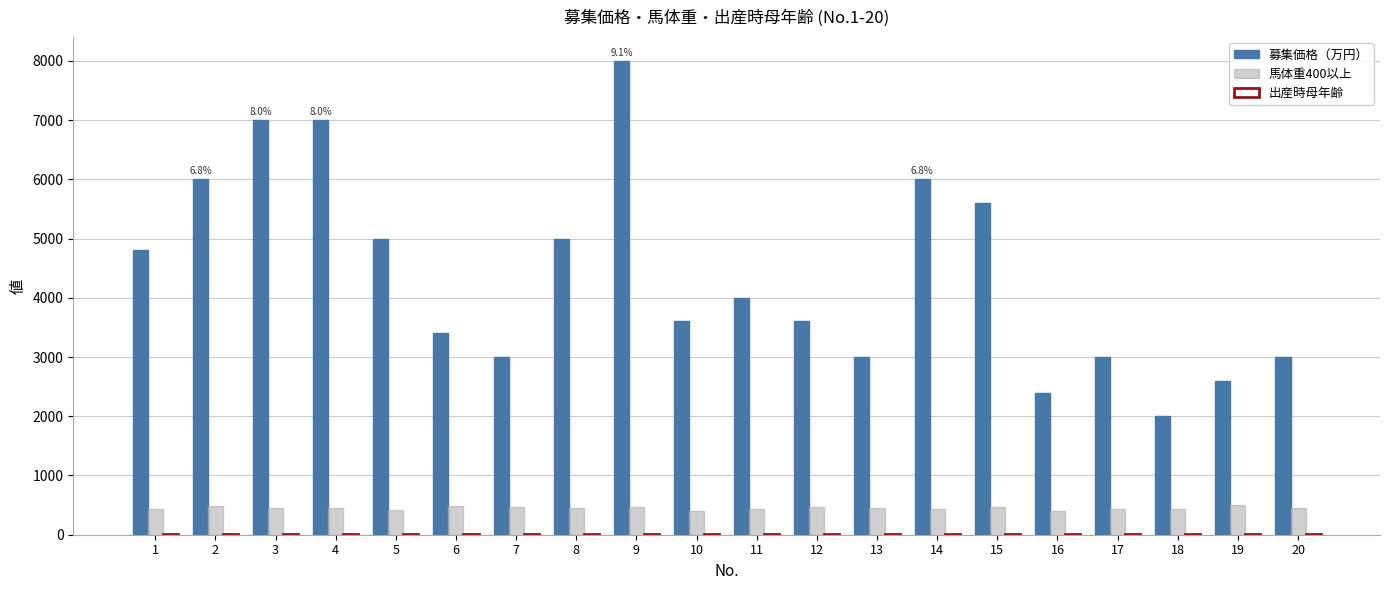

At which category is the sum across all series the highest?

9